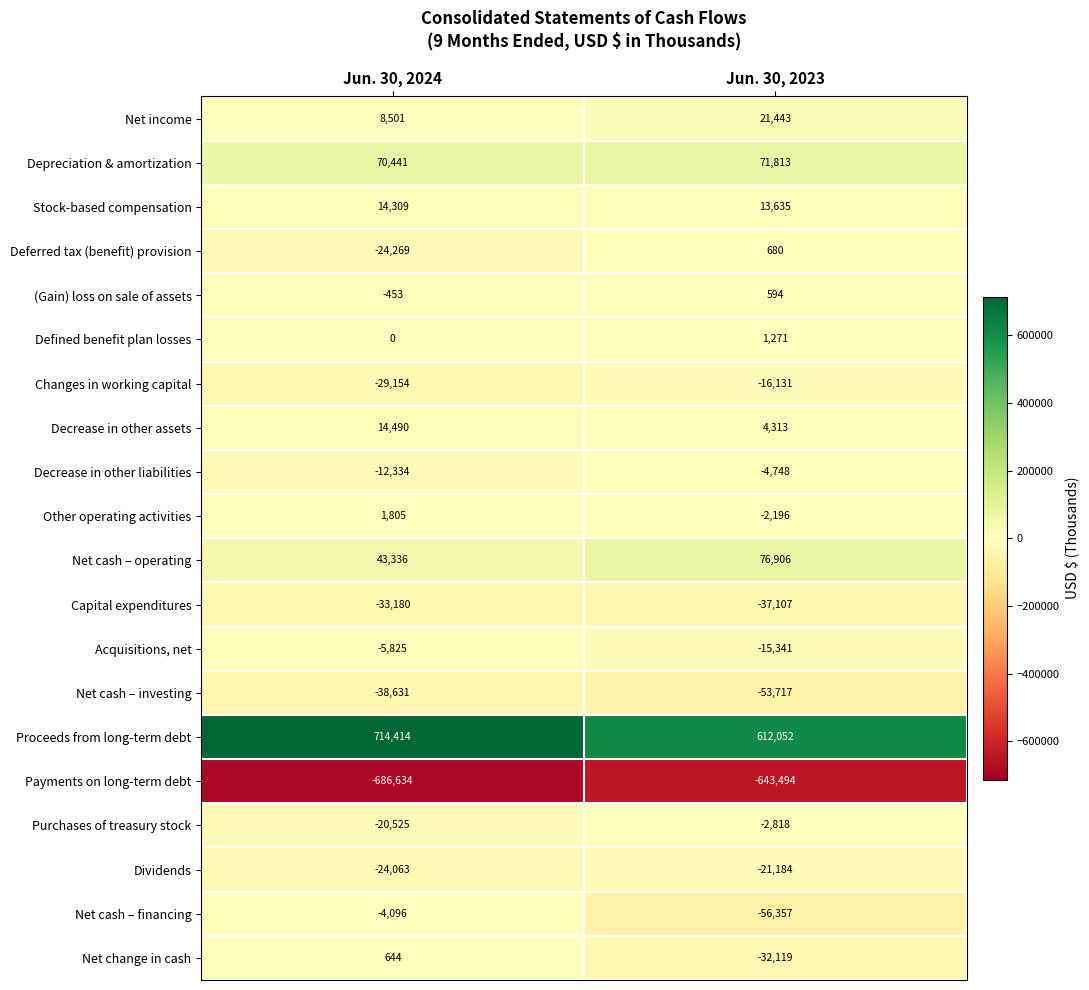

What is the sum of all Net cash – financing values?

-60453